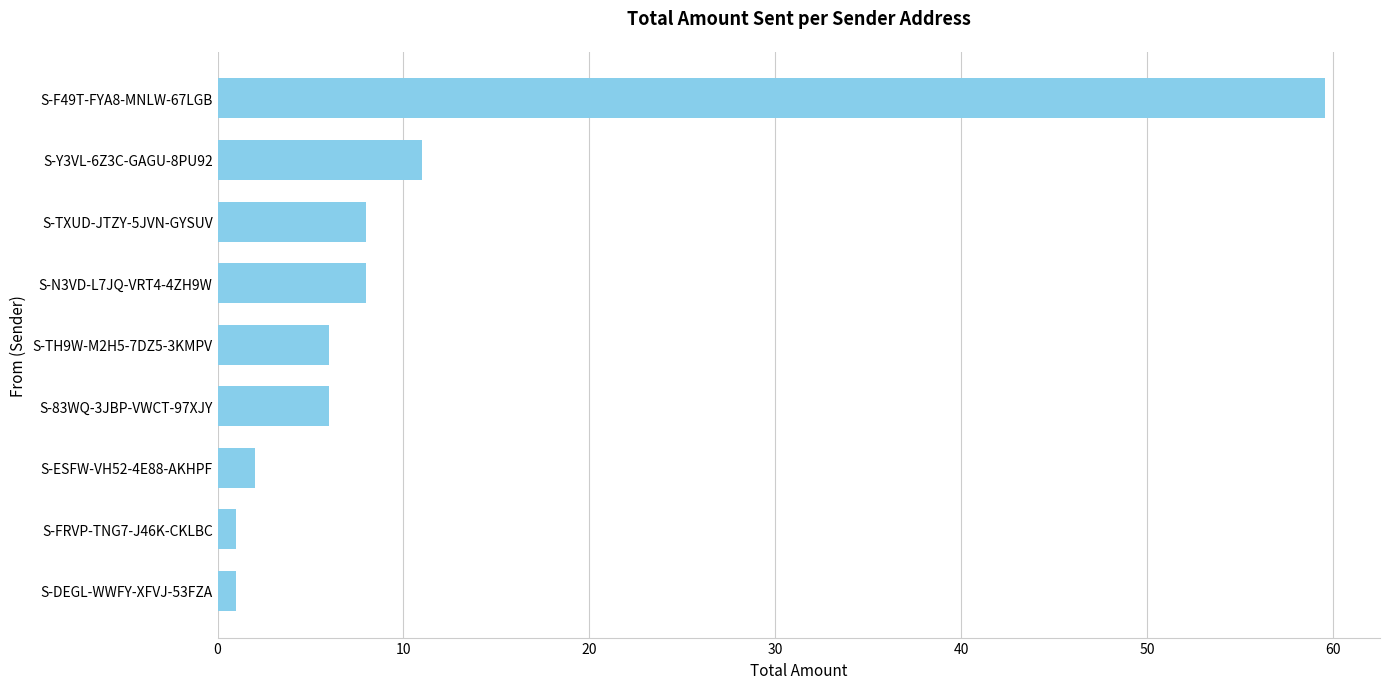

What is the greatest value displayed?

59.6